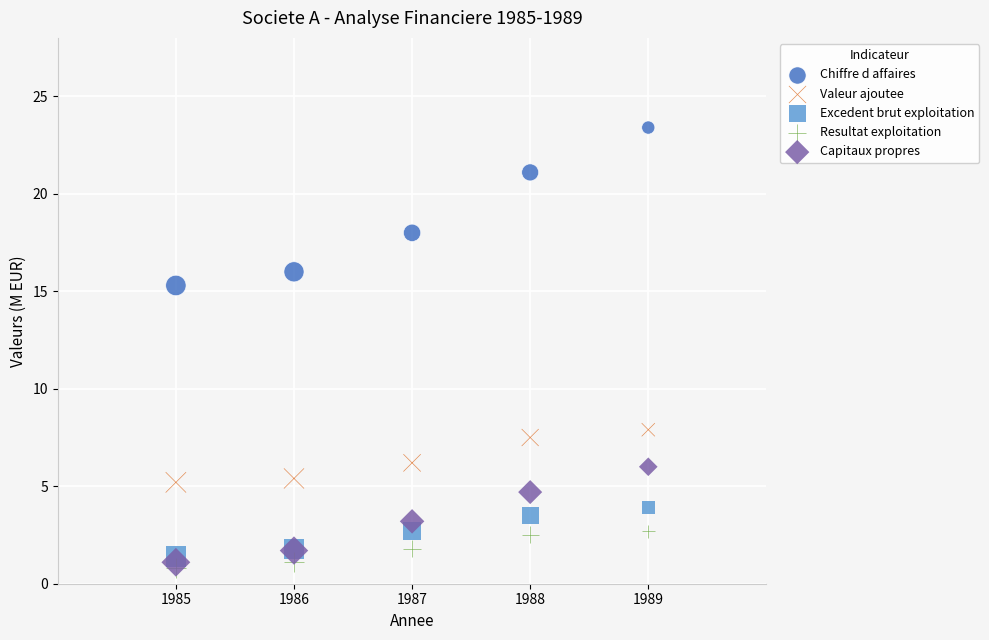

Which series contains the highest Y value?

Chiffre d affaires